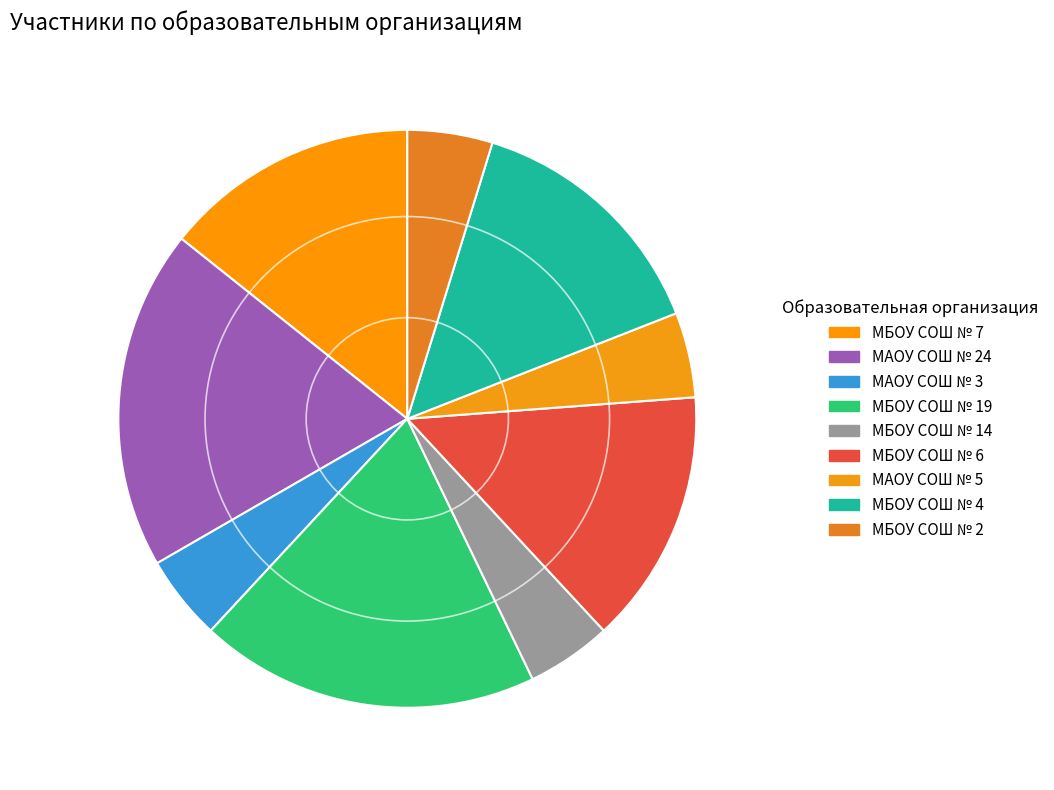

Is it true that МАОУ СОШ № 3 is 5% of the pie?

True